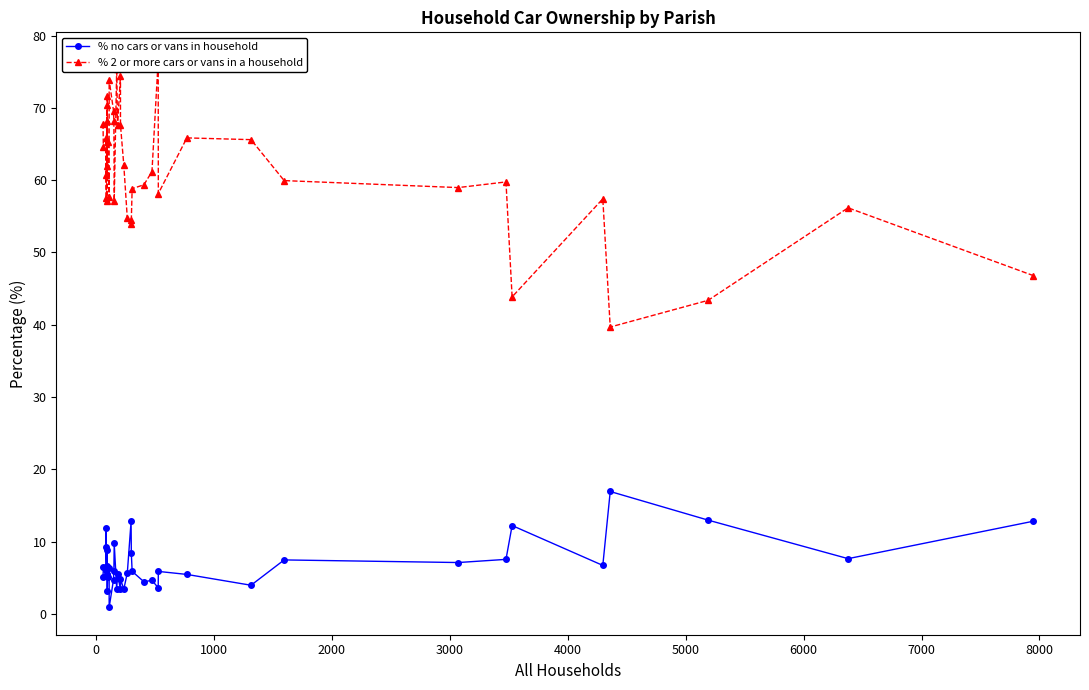

How many lines are shown in the chart?

2